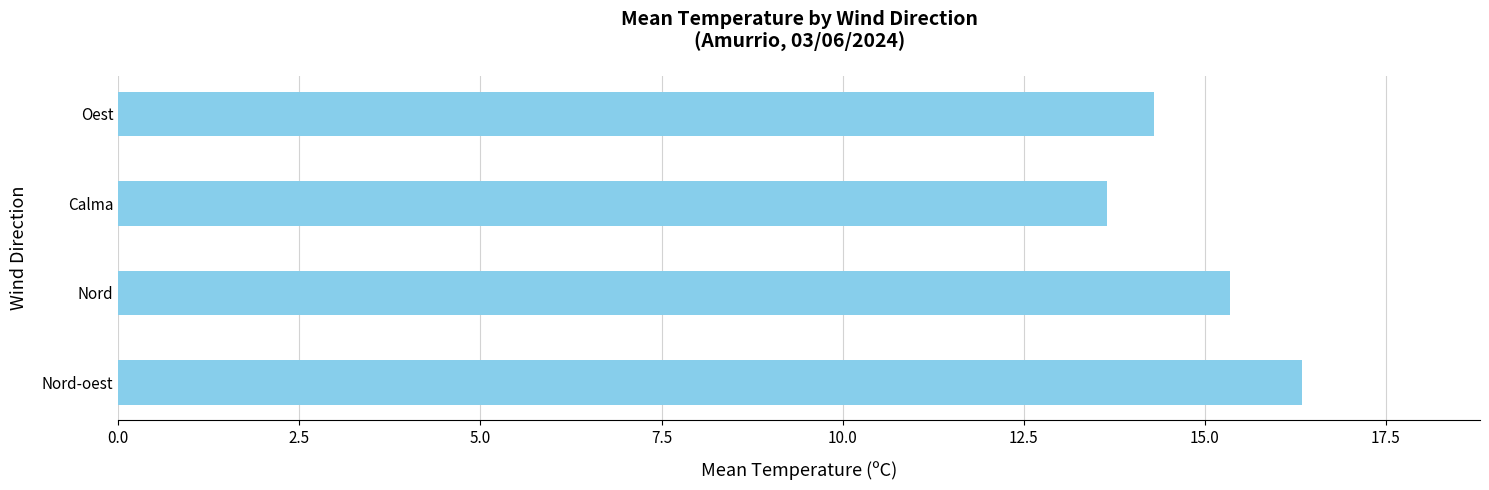

What is the maximum value shown in the chart?

16.4